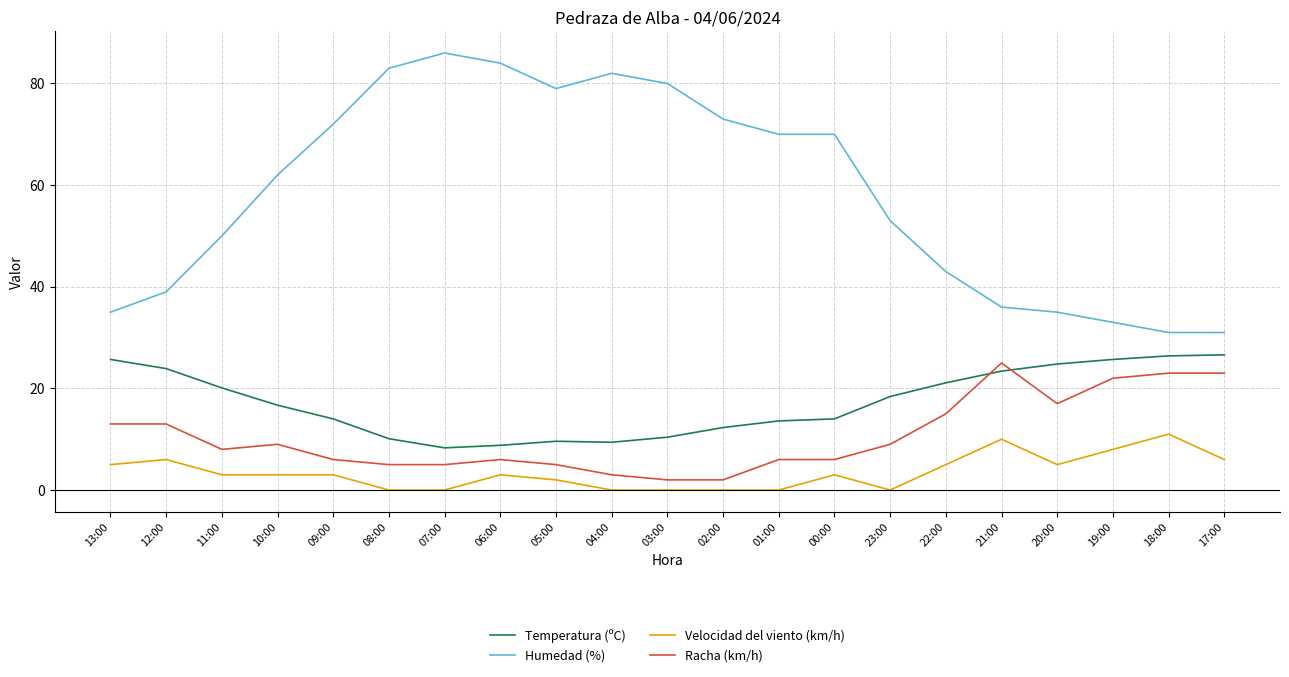

Between 13:00 and 20:00, which series saw the biggest shift?

Racha (km/h)